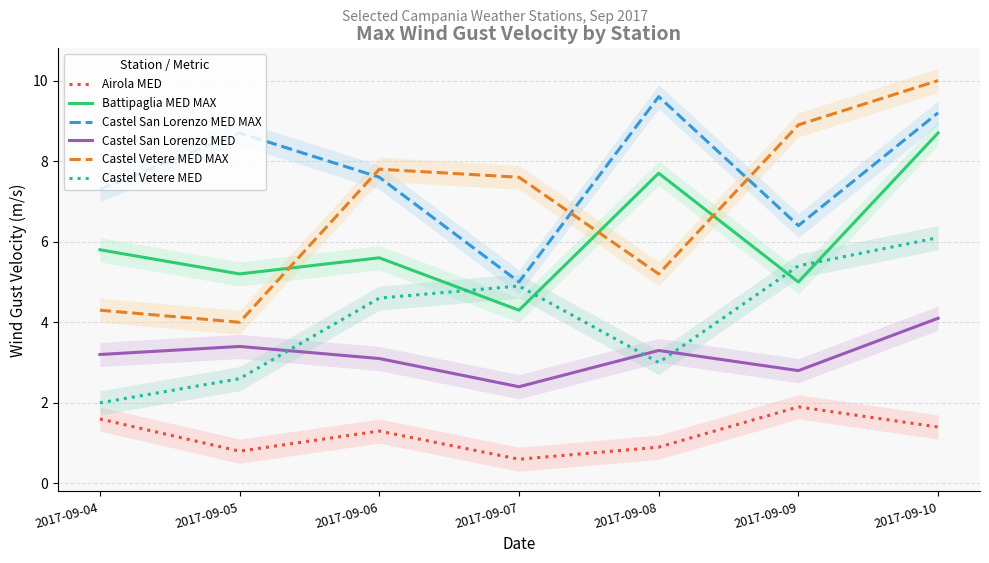

What is the difference between the highest and lowest values at 2017-09-04?

5.7